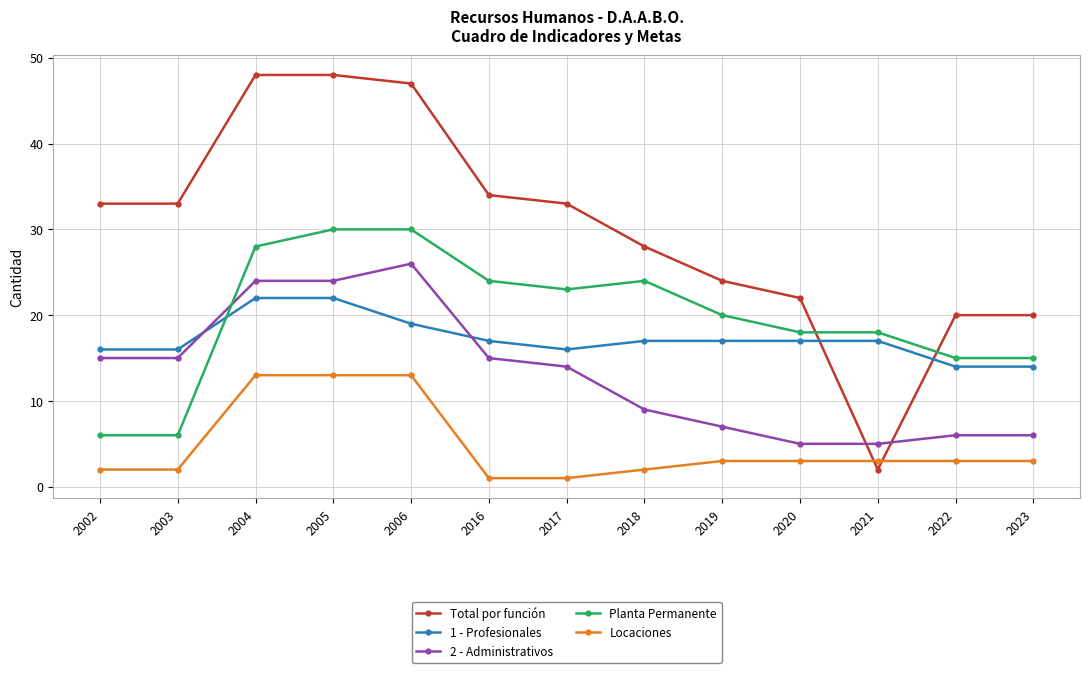

The value of 1 - Profesionales at 2019 is 29. True or false?

False